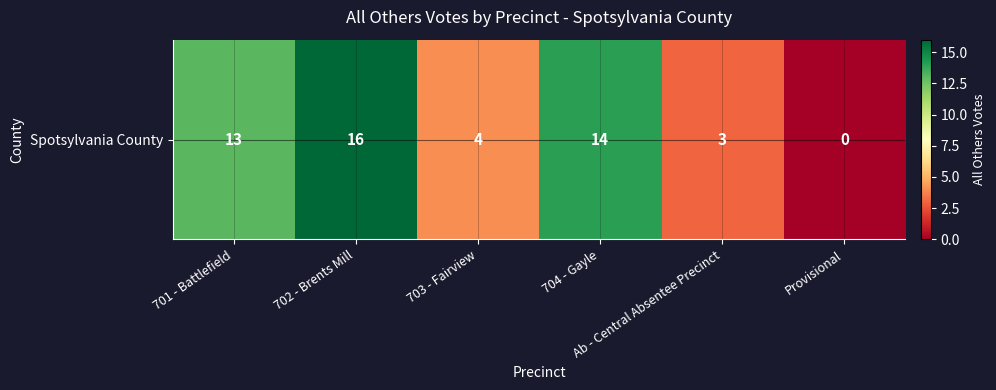

Reading left to right, what are all the values shown in this chart?

701 - Battlefield=13	702 - Brents Mill=16	703 - Fairview=4	704 - Gayle=14	Ab - Central Absentee Precinct=3	Provisional=0